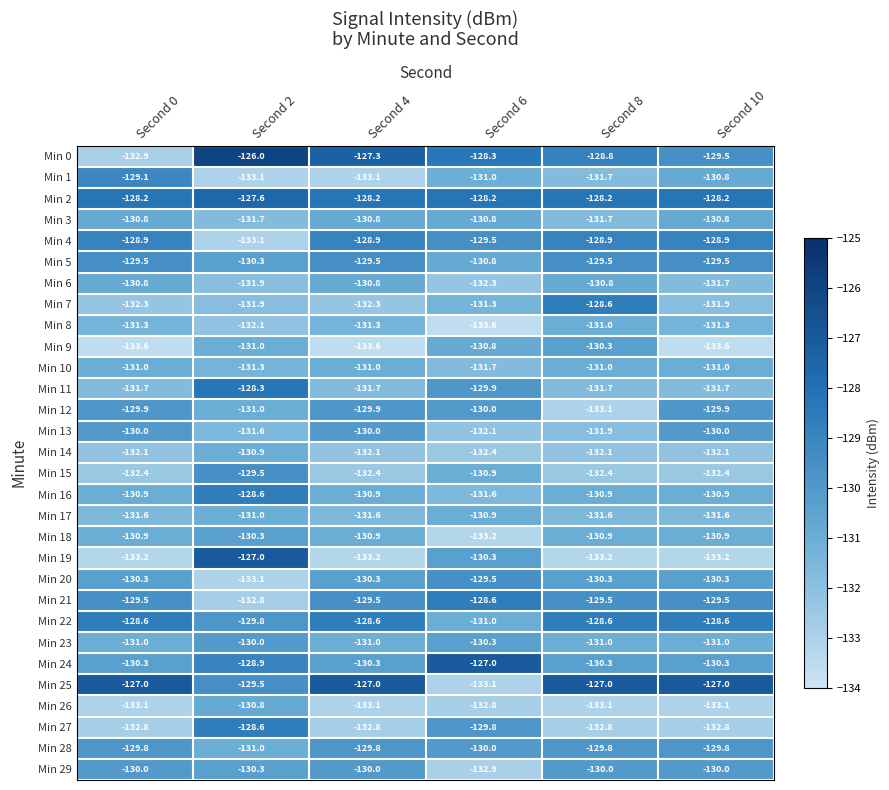

Which series has the largest range (max minus min)?

Min 0